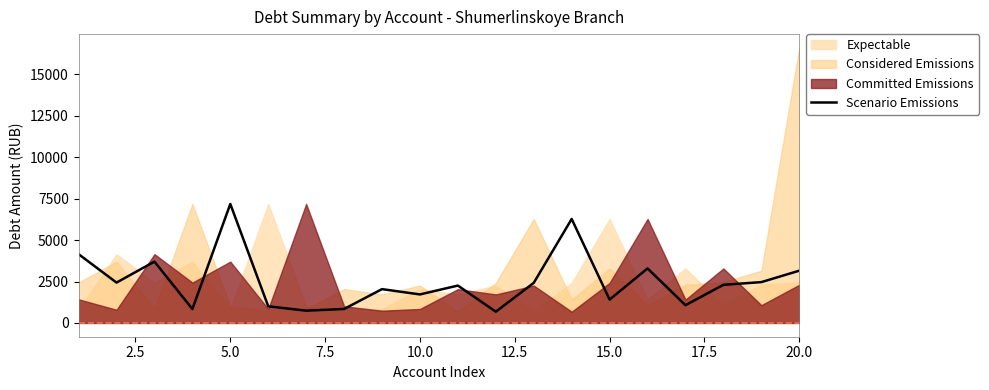

What is the maximum value for Scenario Emissions?

7178.4